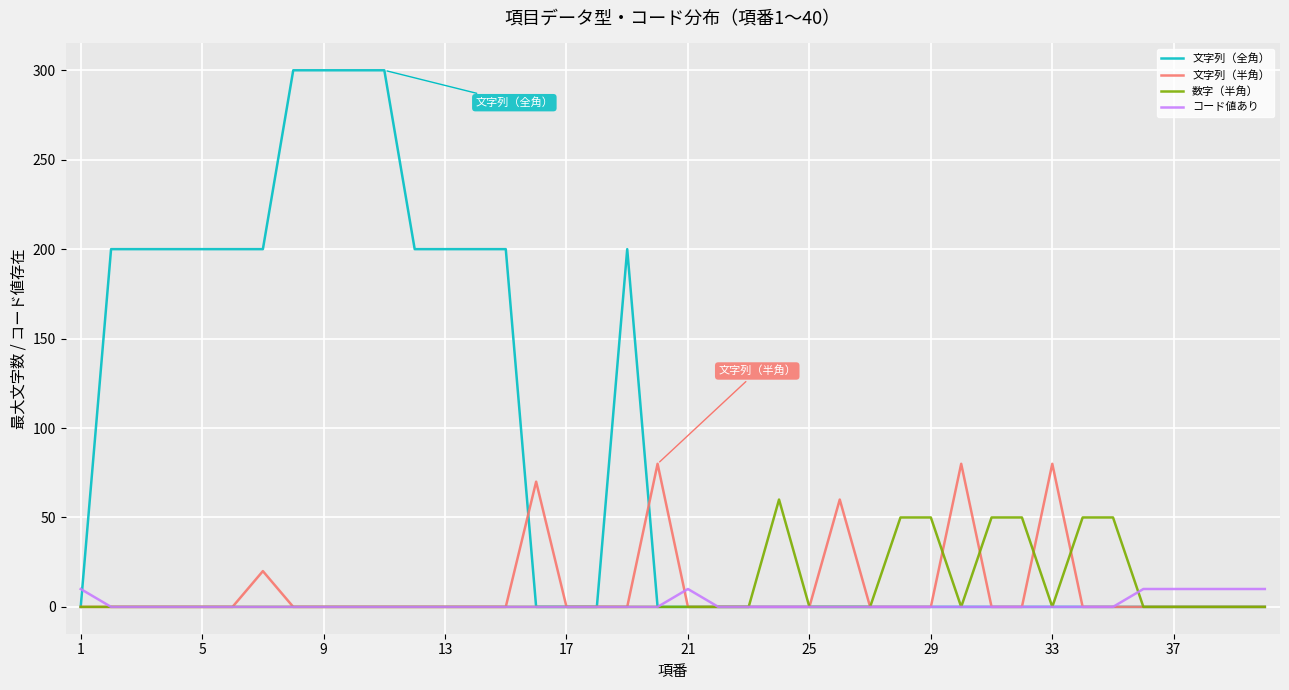

Reading left to right, list all the values displayed in this chart.

文字列（全角）: 0	200	200	200	200	200	200	300	300	300	300	200	200	200	200	0	0	0	200	0	0	0	0	0	0	0	0	0	0	0	0	0	0	0	0	0	0	0	0	0
文字列（半角）: 0	0	0	0	0	0	20	0	0	0	0	0	0	0	0	70	0	0	0	80	0	0	0	0	0	60	0	0	0	80	0	0	80	0	0	0	0	0	0	0
数字（半角）: 0	0	0	0	0	0	0	0	0	0	0	0	0	0	0	0	0	0	0	0	0	0	0	60	0	0	0	50	50	0	50	50	0	50	50	0	0	0	0	0
コード値あり: 10	0	0	0	0	0	0	0	0	0	0	0	0	0	0	0	0	0	0	0	10	0	0	0	0	0	0	0	0	0	0	0	0	0	0	10	10	10	10	10